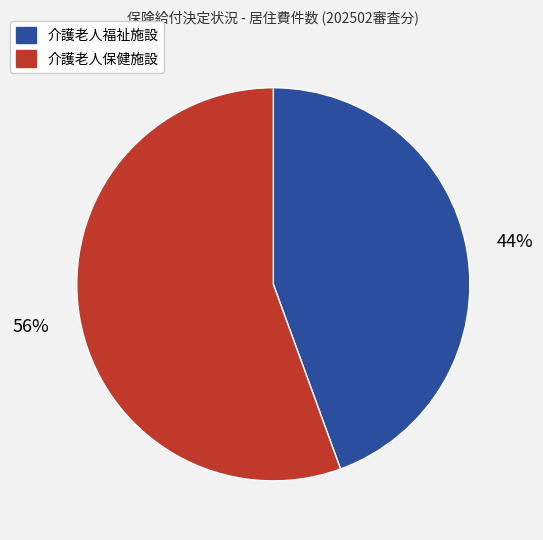

Rank the categories by value from lowest to highest.

介護老人福祉施設, 介護老人保健施設